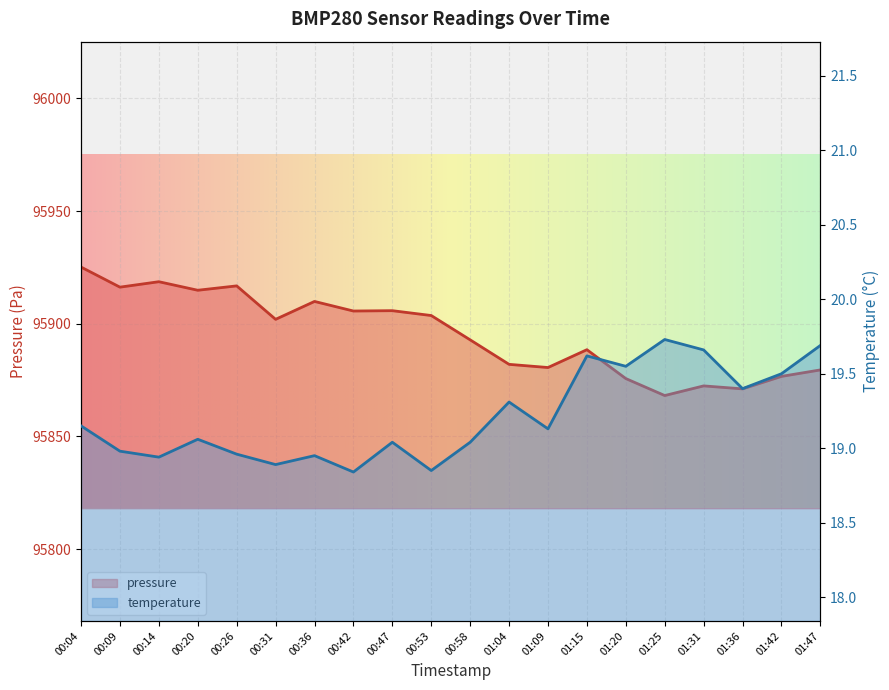

In temperature, how many points are lower than both neighbors (excluding endpoints)?

7